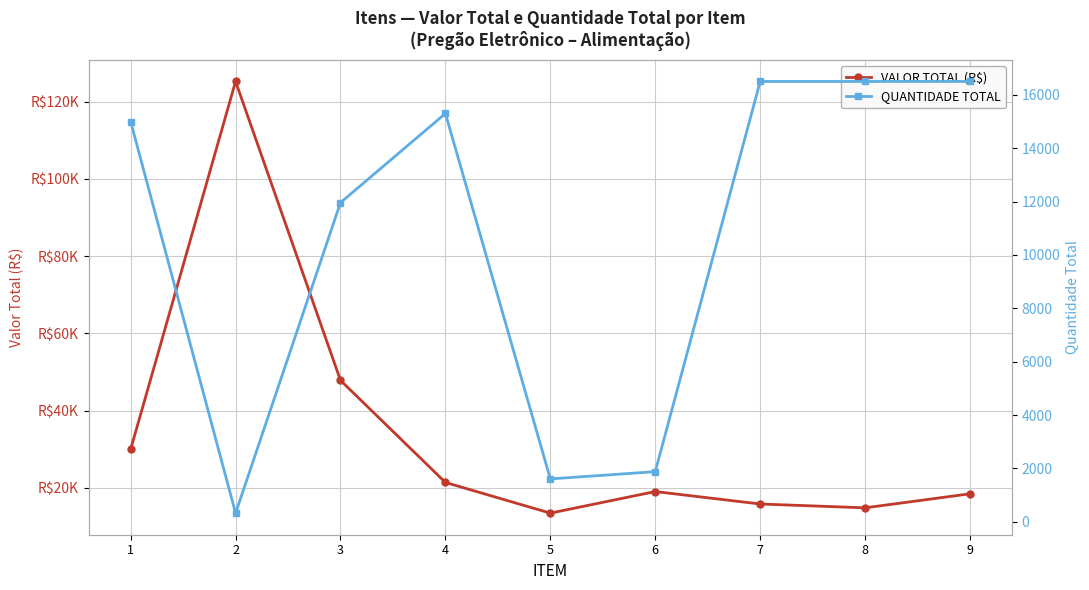

Where do QUANTIDADE TOTAL and VALOR TOTAL (R$) first cross each other?

6 and 7